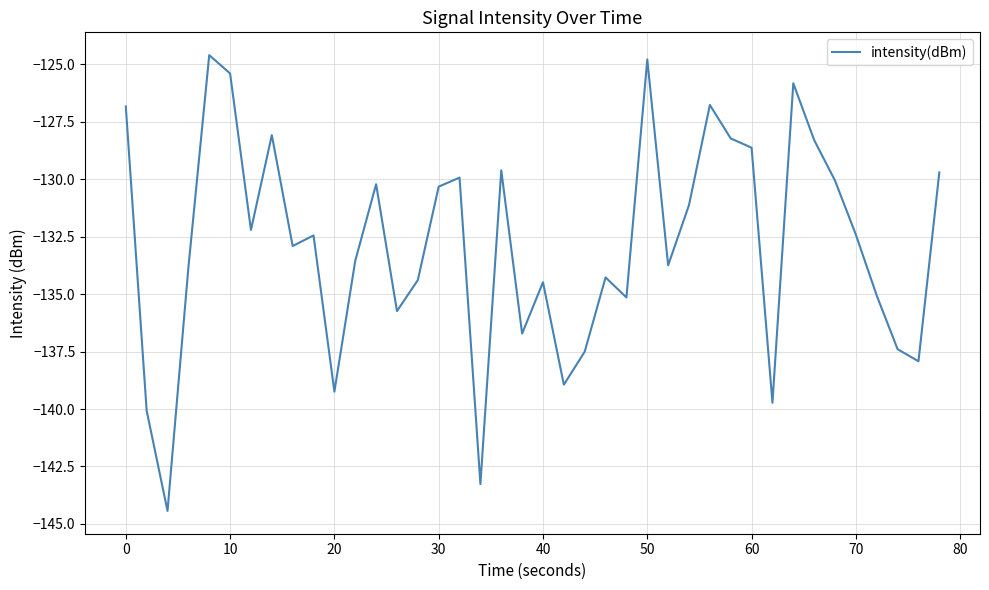

What is the difference between the maximum and minimum values?

19.8